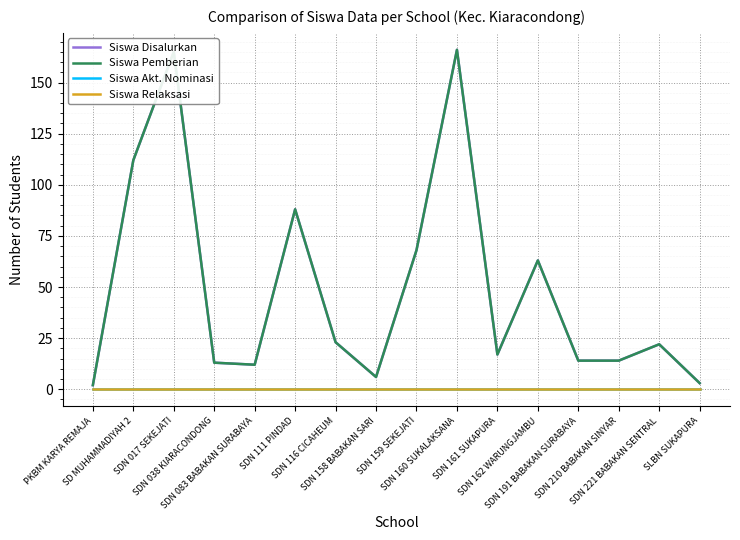

Which category has the lowest value across all series?

PKBM KARYA REMAJA